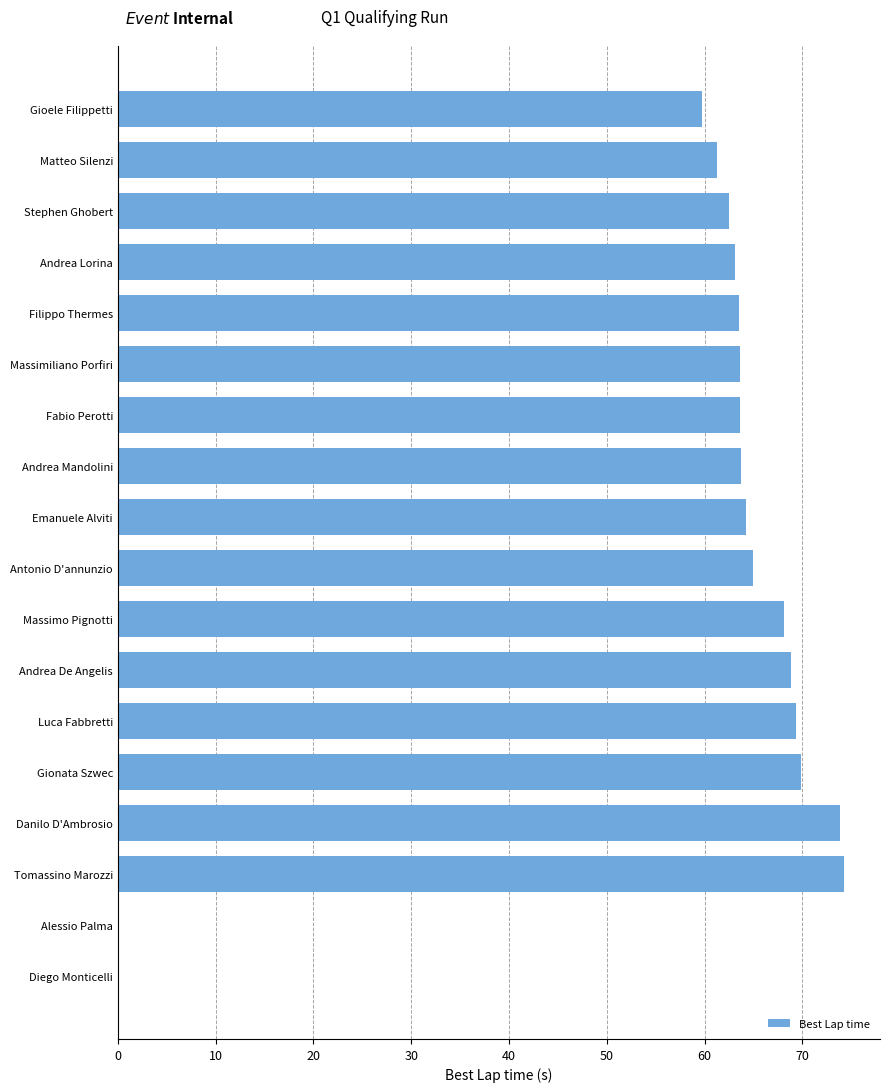

At which label is the value closest to 37?

Gioele Filippetti